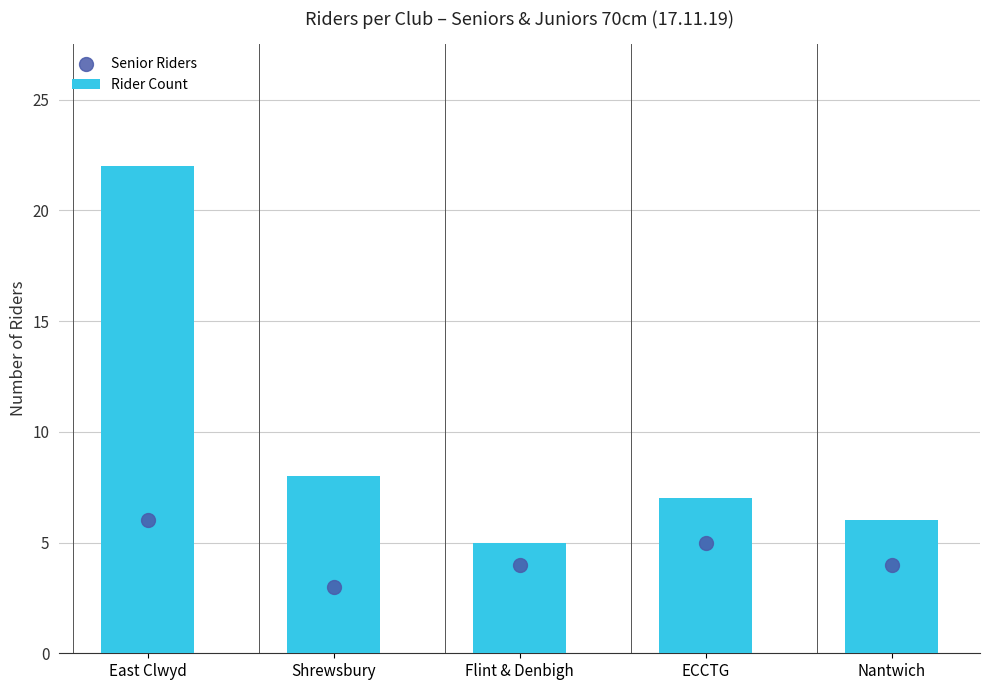

At which category is the sum across all series the highest?

East Clwyd